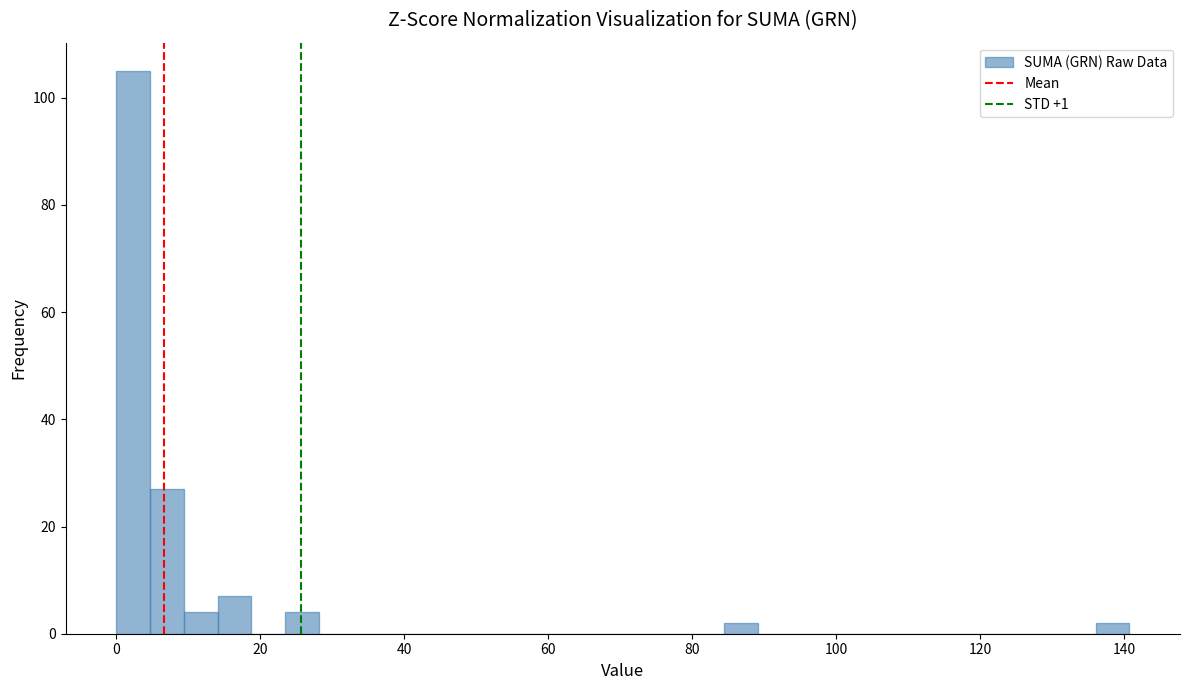

Around what value on the x-axis is the tallest bar? Give the approximate position of its centre, as read against the axis.

2